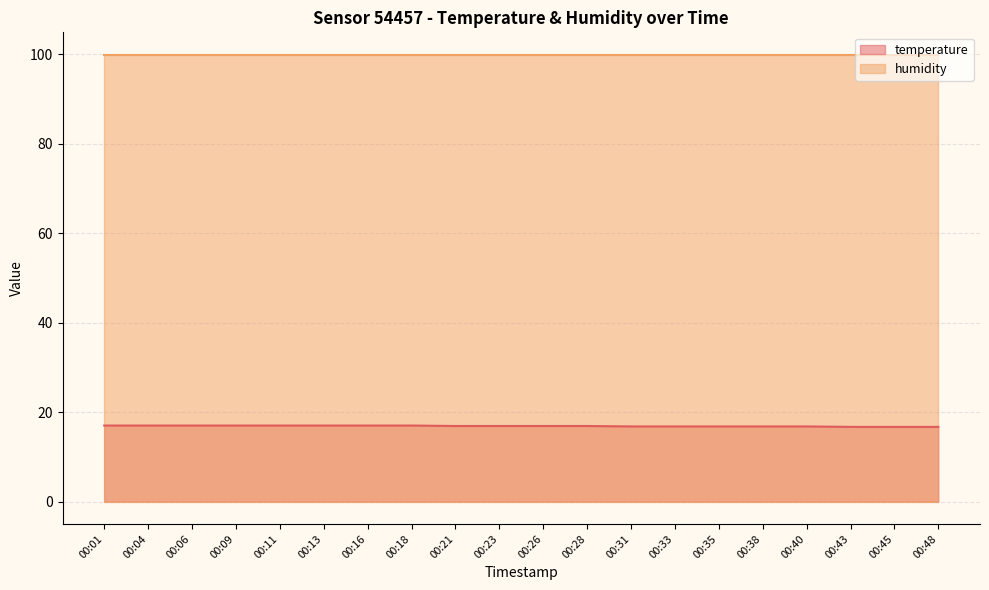

What is the average value?

16.9